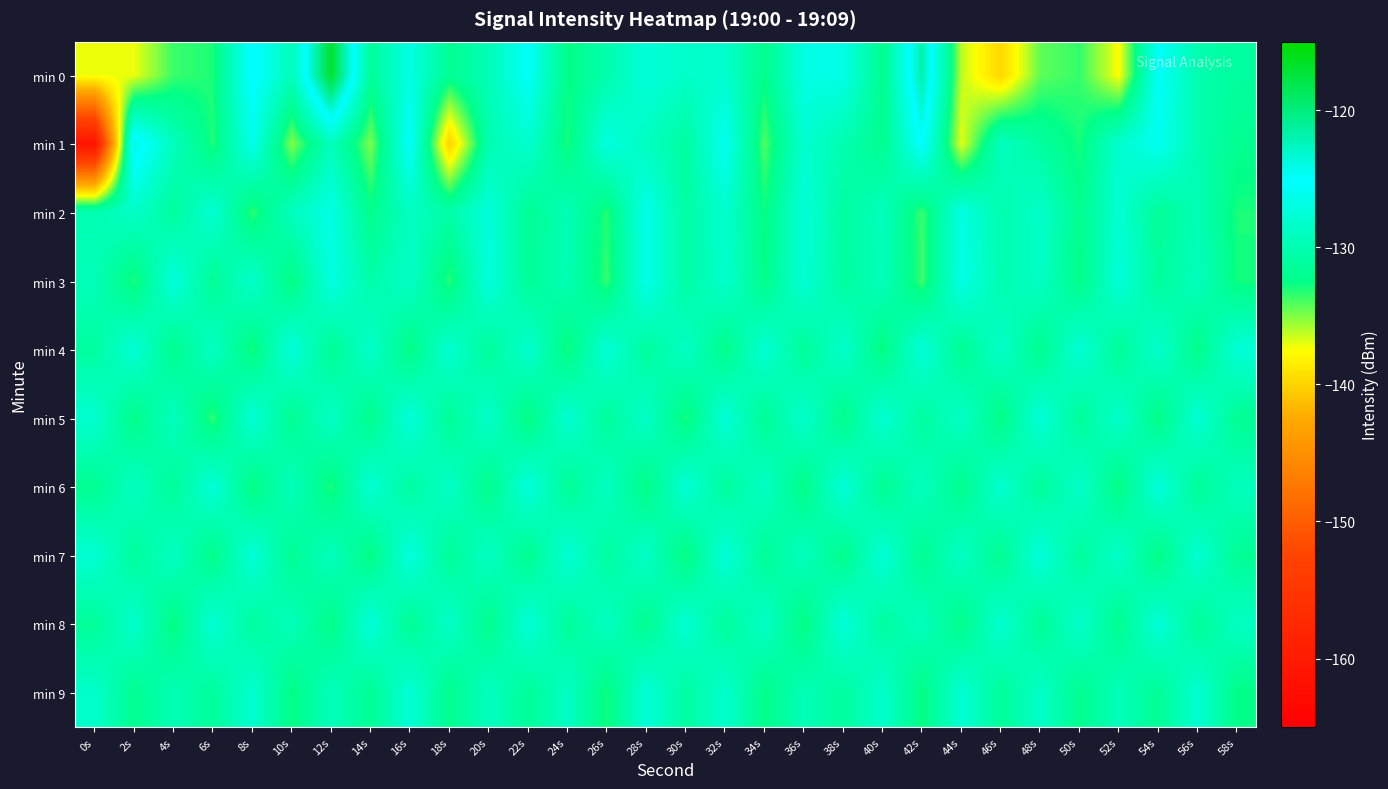

Which category has the highest value across all series?

12s